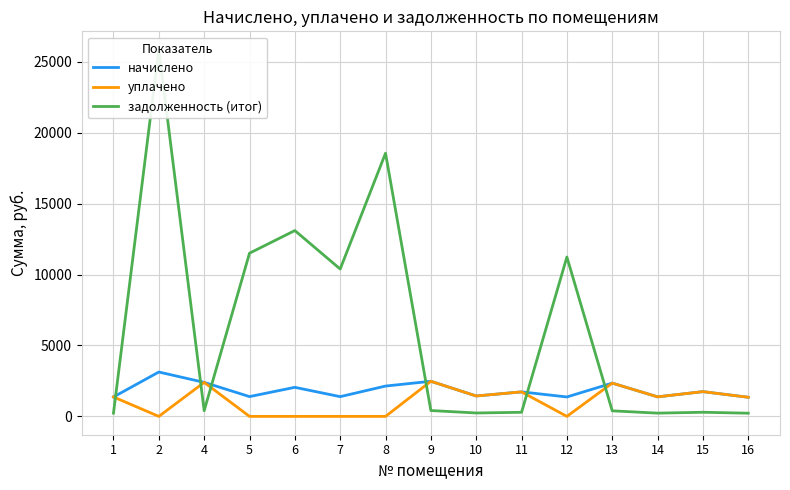

Is it true that задолженность (итог) equals 10388.7 at 7?

True